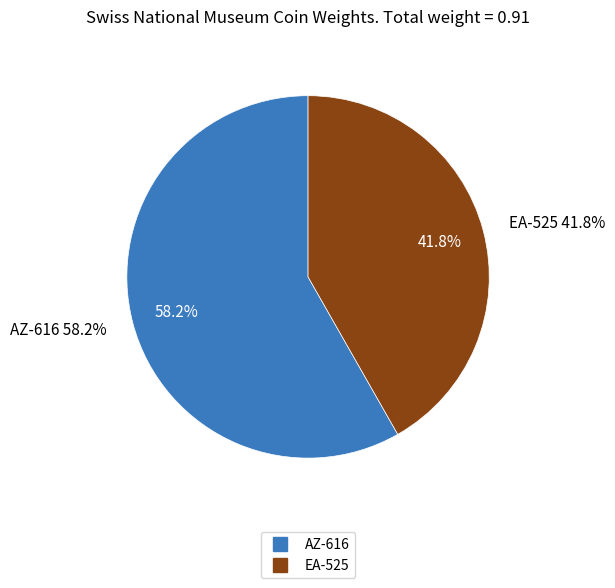

Count the number of slices in the pie.

2